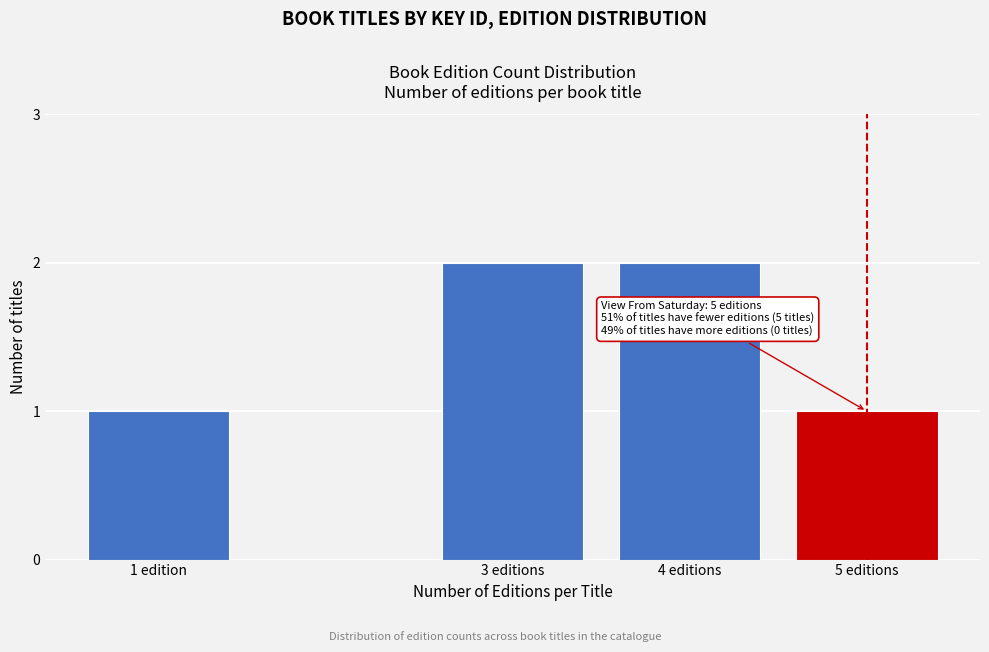

Reading right to left, list all the values displayed in this chart.

5 editions=1	4 editions=2	3 editions=2	1 edition=1